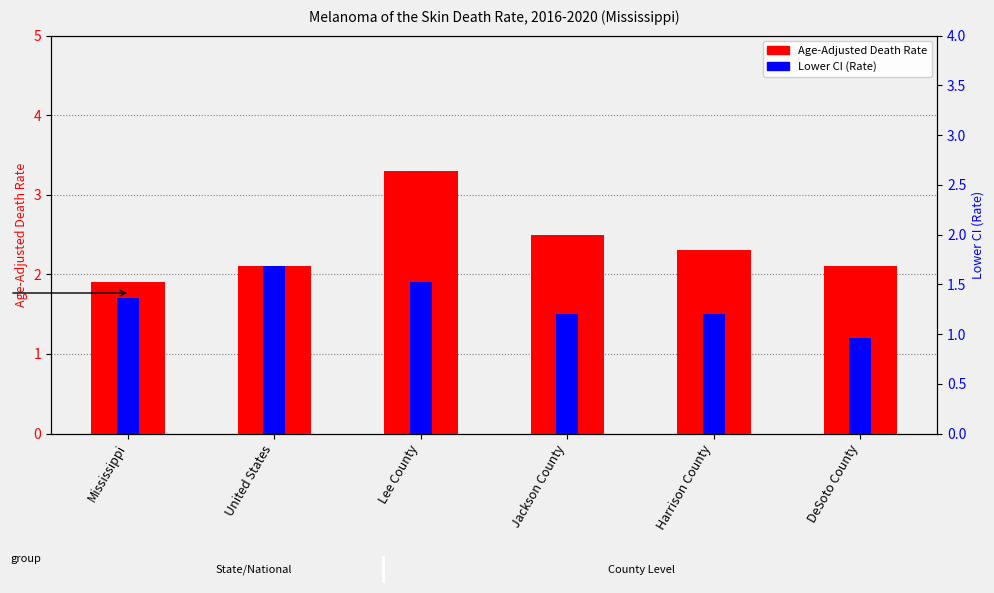

What is the label of the 1st bar from the right?

DeSoto County